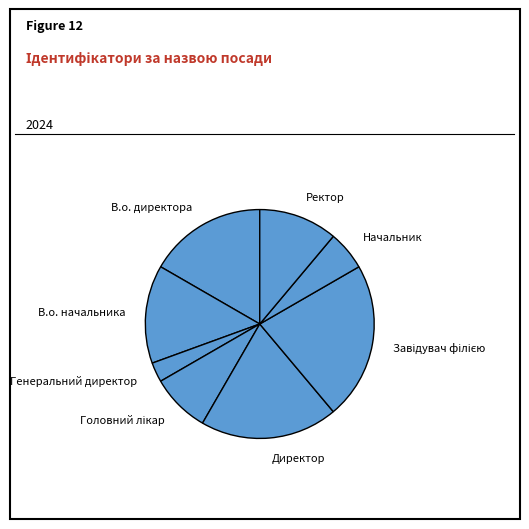

Combined, do В.о. директора and Генеральний директор account for over 50%?

No